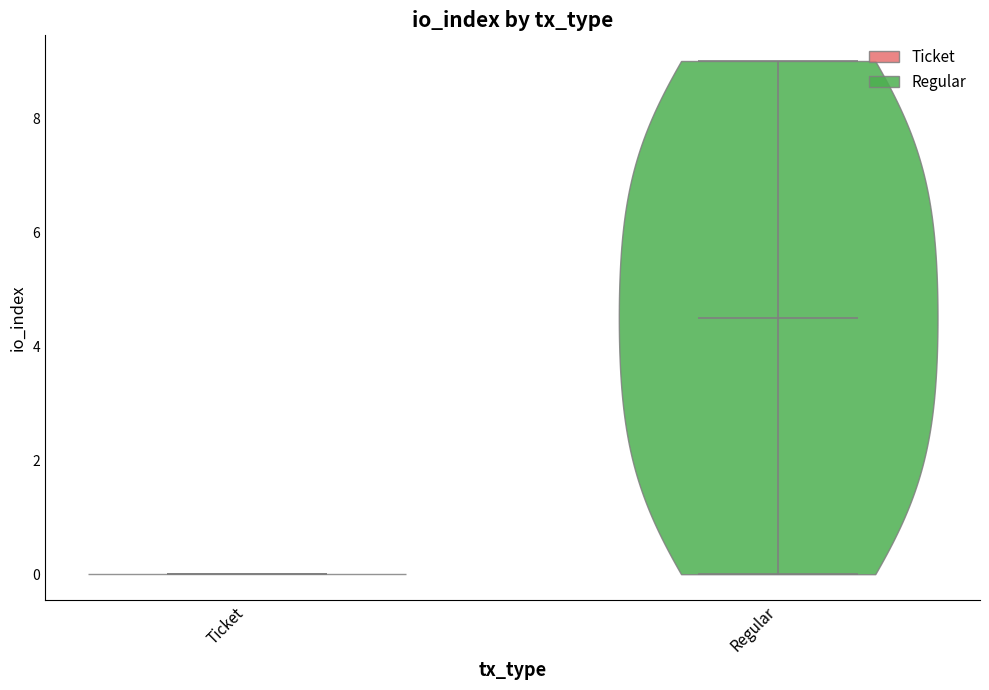

What is the lowest point the violin for Ticket reaches on the y-axis? The values are not printed on the chart, so give them approximately, as read against the axis.

0.0